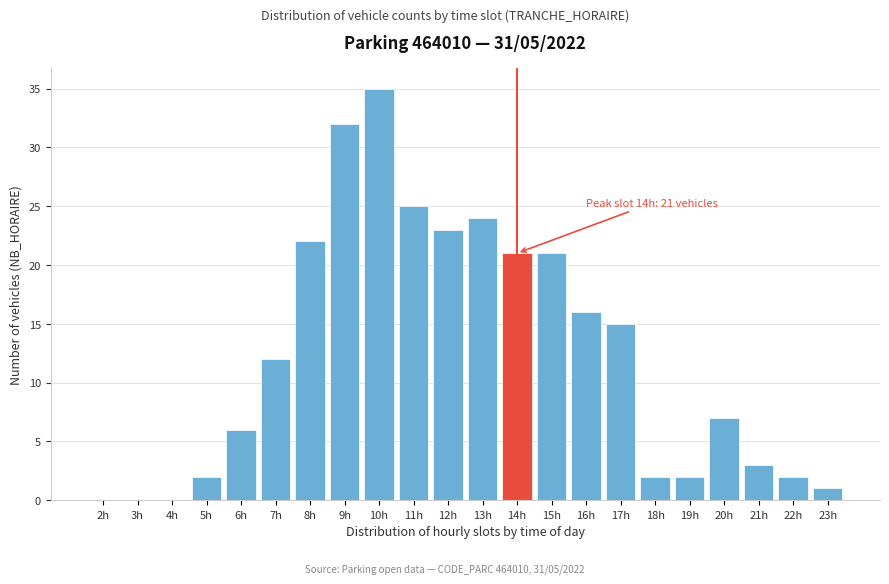

Reading right to left, what are all the values shown in this chart?

23h=1	22h=2	21h=3	20h=7	19h=2	18h=2	17h=15	16h=16	15h=21	14h=21	13h=24	12h=23	11h=25	10h=35	9h=32	8h=22	7h=12	6h=6	5h=2	4h=0	3h=0	2h=0